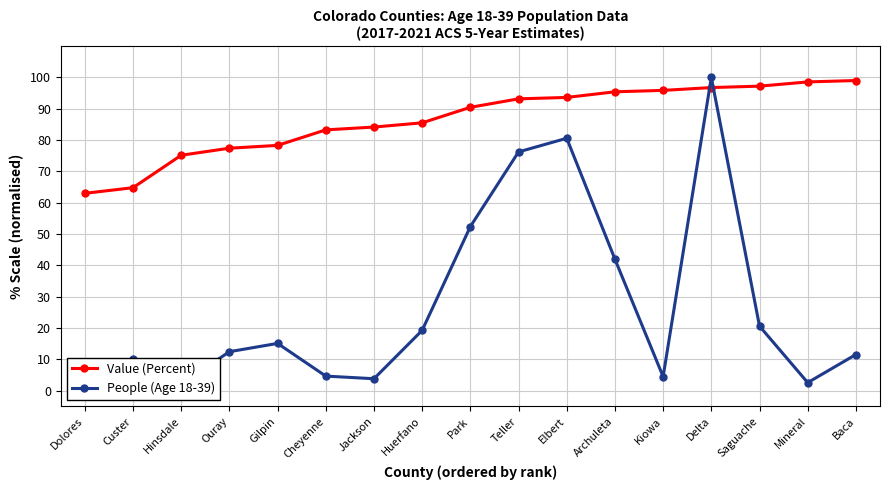

Reading right to left, transcribe all the data shown in this chart.

Value (Percent): Baca=99.0	Mineral=98.5	Saguache=97.2	Delta=96.8	Kiowa=95.9	Archuleta=95.4	Elbert=93.6	Teller=93.1	Park=90.5	Huerfano=85.5	Jackson=84.1	Cheyenne=83.2	Gilpin=78.3	Ouray=77.4	Hinsdale=75.1	Custer=64.8	Dolores=63.0
People (Age 18-39): Baca=11.6	Mineral=2.6	Saguache=20.6	Delta=100.0	Kiowa=4.5	Archuleta=42.0	Elbert=80.6	Teller=76.2	Park=52.4	Huerfano=19.3	Jackson=3.8	Cheyenne=4.7	Gilpin=15.1	Ouray=12.5	Hinsdale=2.1	Custer=10.2	Dolores=4.8